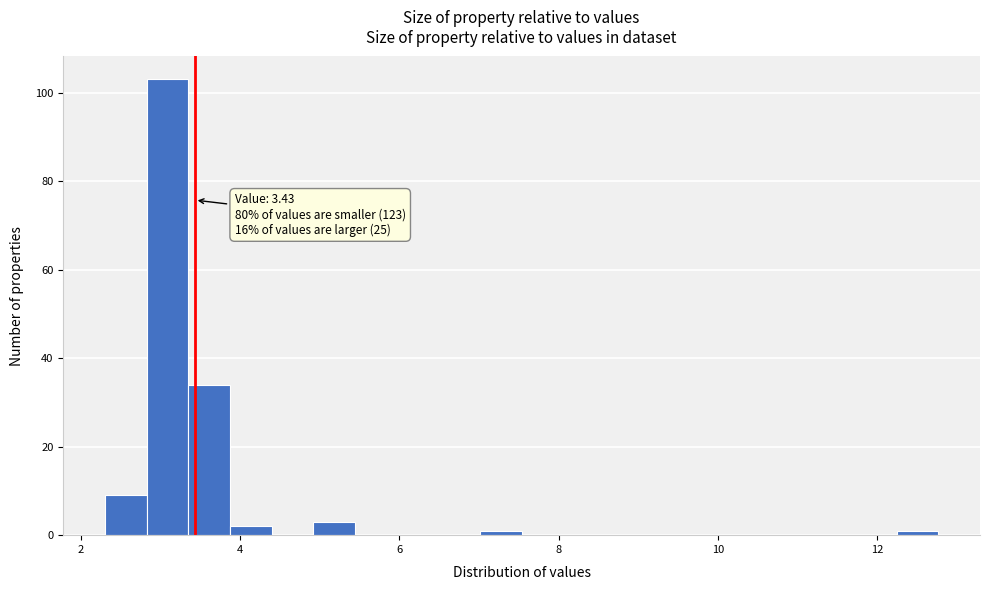

Read against the x-axis, roughly where is the centre of the tallest bar?

3.0